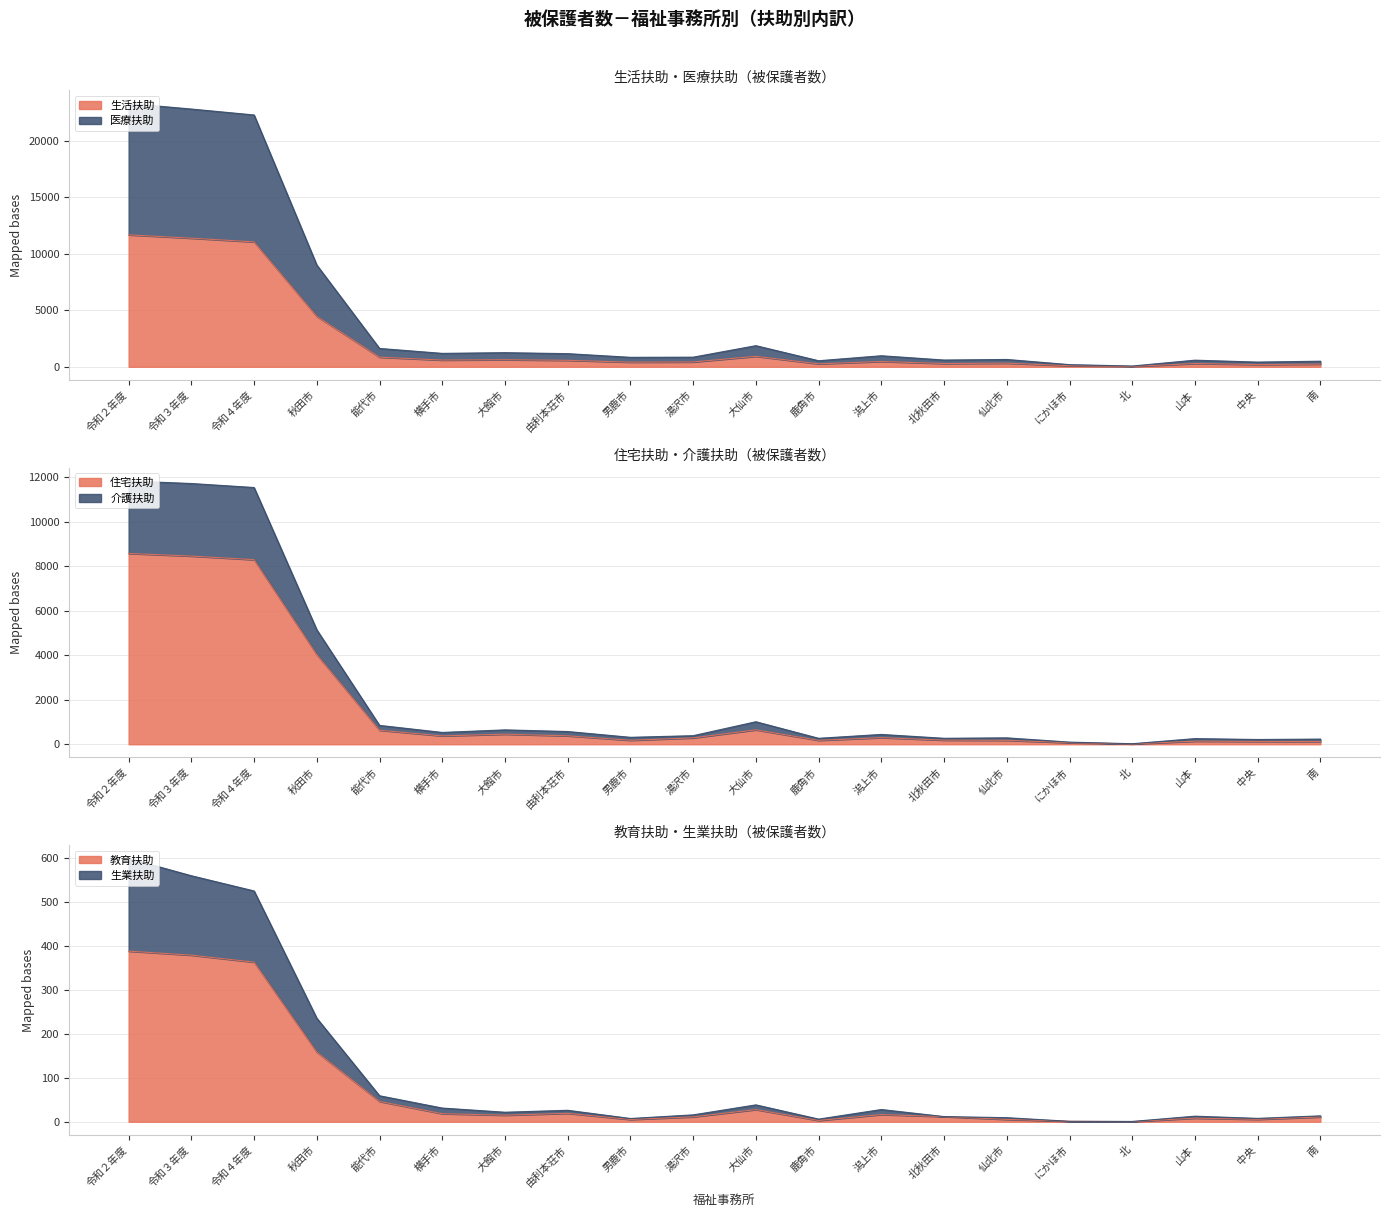

In 介護扶助, how many points are lower than both neighbors (excluding endpoints)?

6